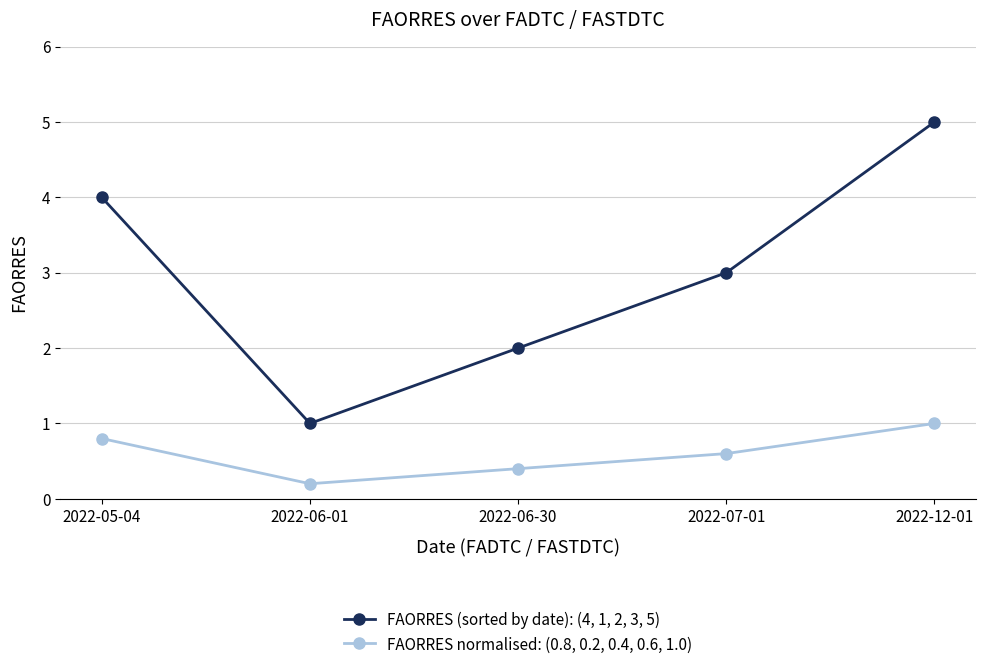

Rank the categories by FAORRES normalised: (0.8, 0.2, 0.4, 0.6, 1.0) value from lowest to highest.

2022-06-01, 2022-06-30, 2022-07-01, 2022-05-04, 2022-12-01